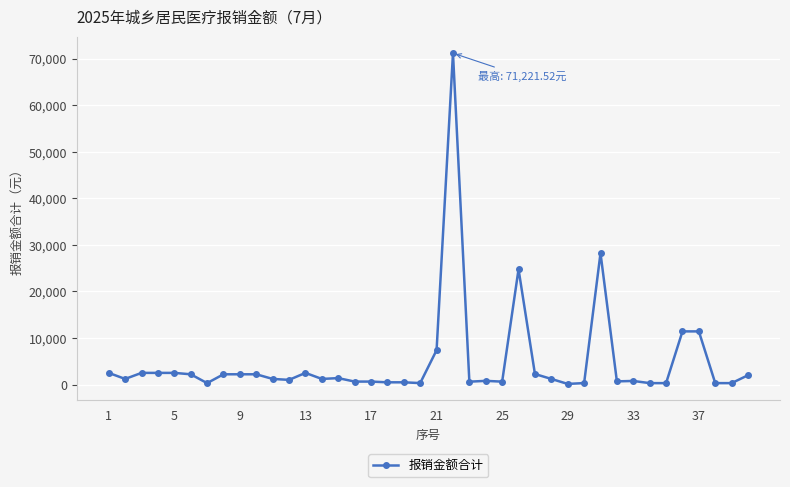

True or false: there are more than 1 points higher than both neighbors.

True